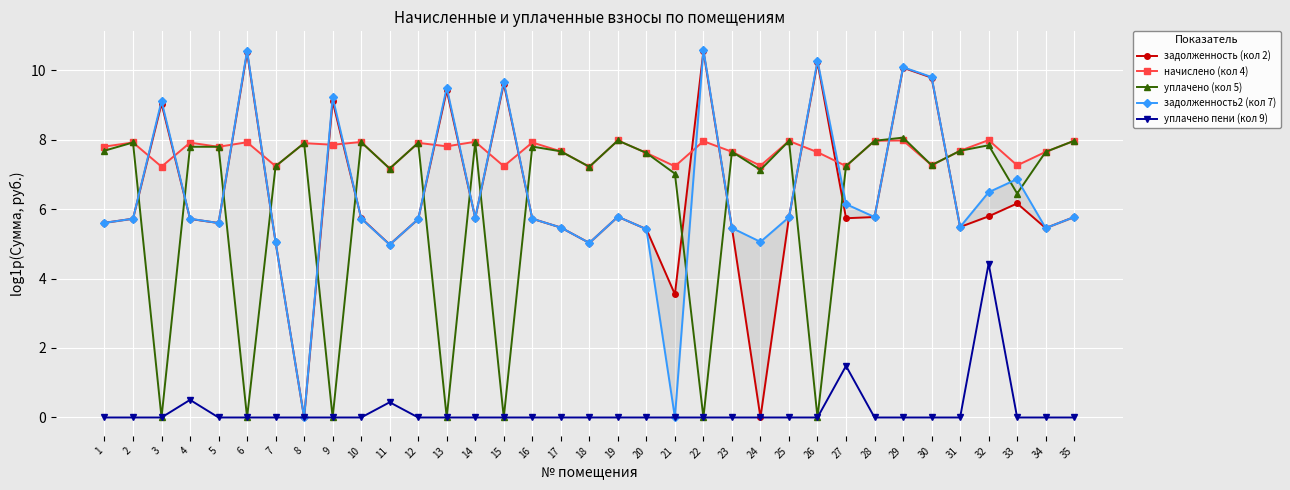

What is the total value across all series at 31?

26.3